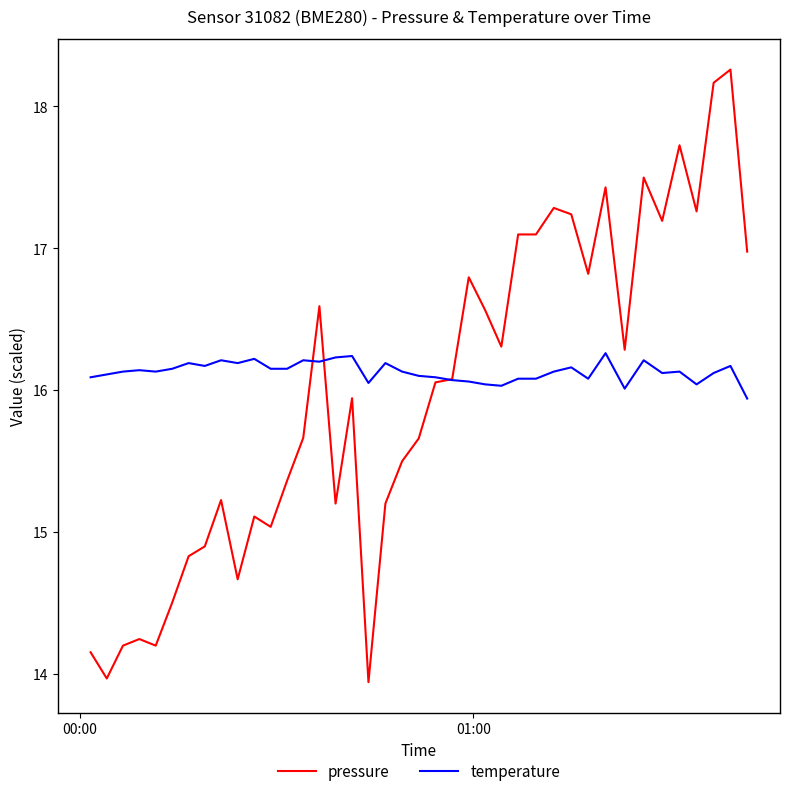

What is the maximum value shown in the chart?

18.3